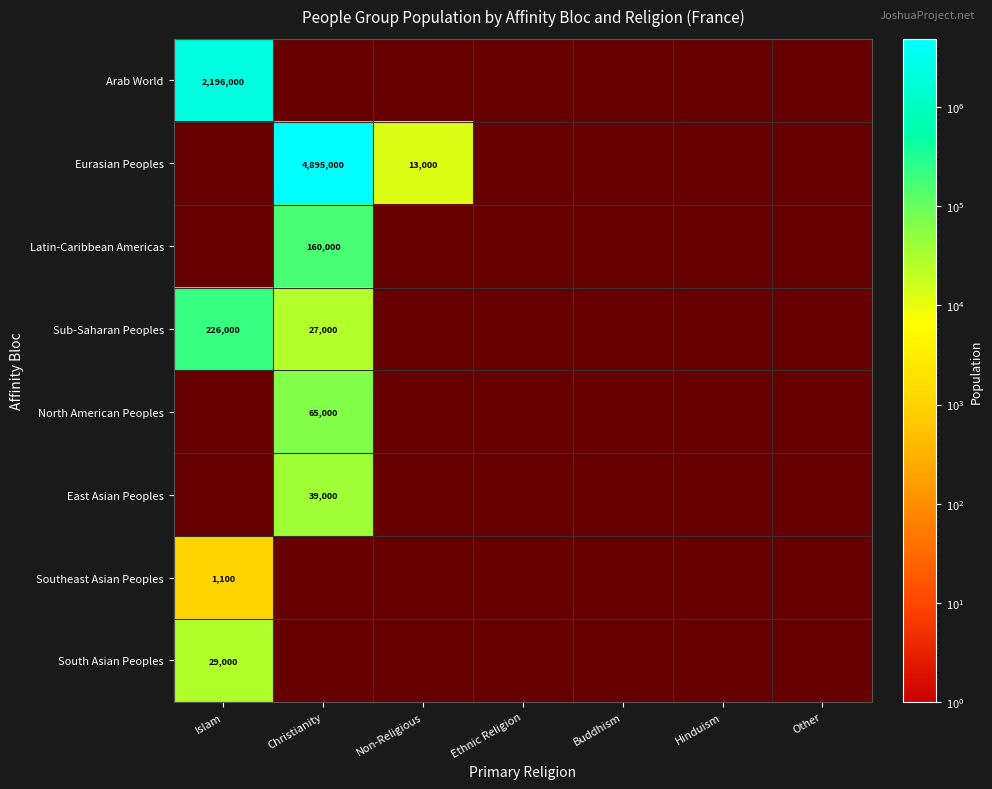

True or false: Southeast Asian Peoples has a value of 1100 at Islam.

True